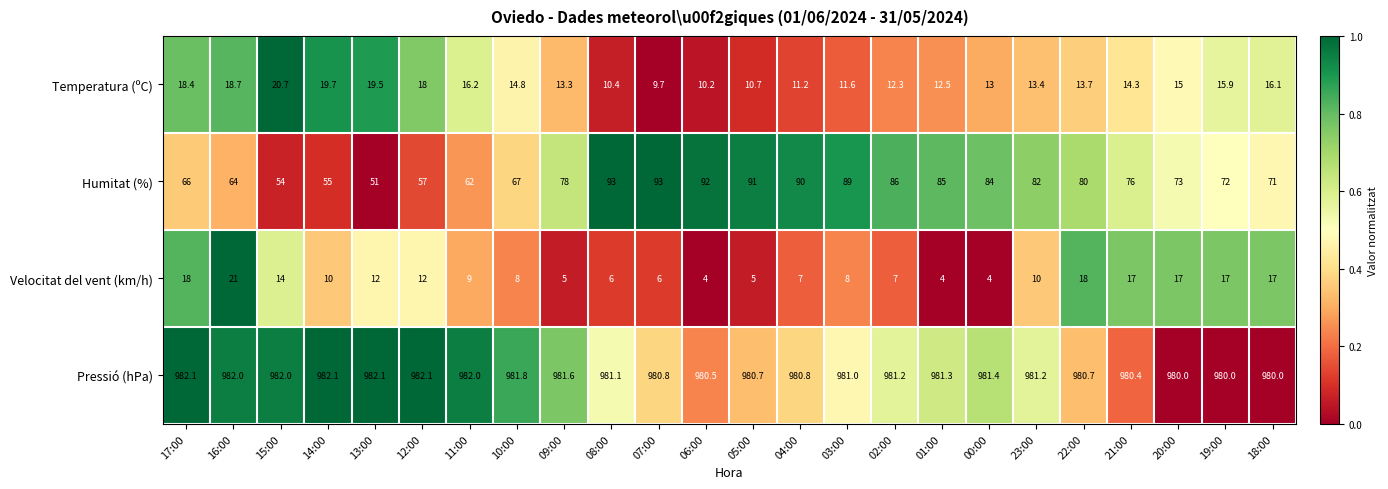

How many series are shown in this chart?

4